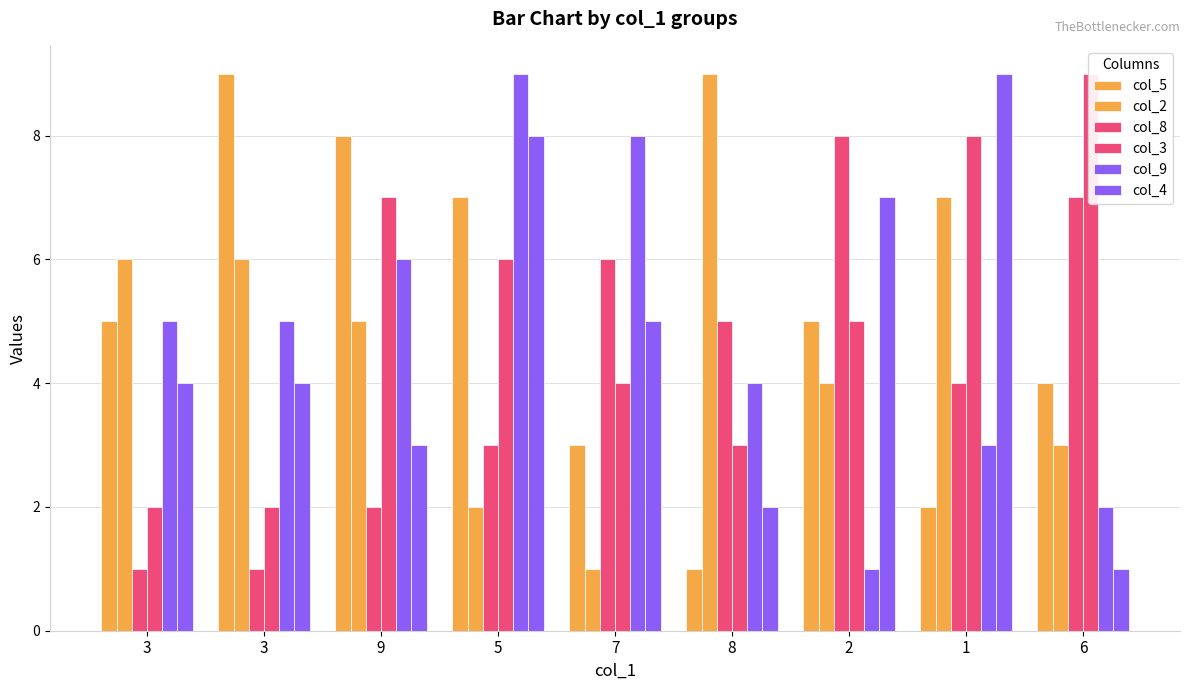

What is the value of the col_8 bar at the 4th from the left?

3